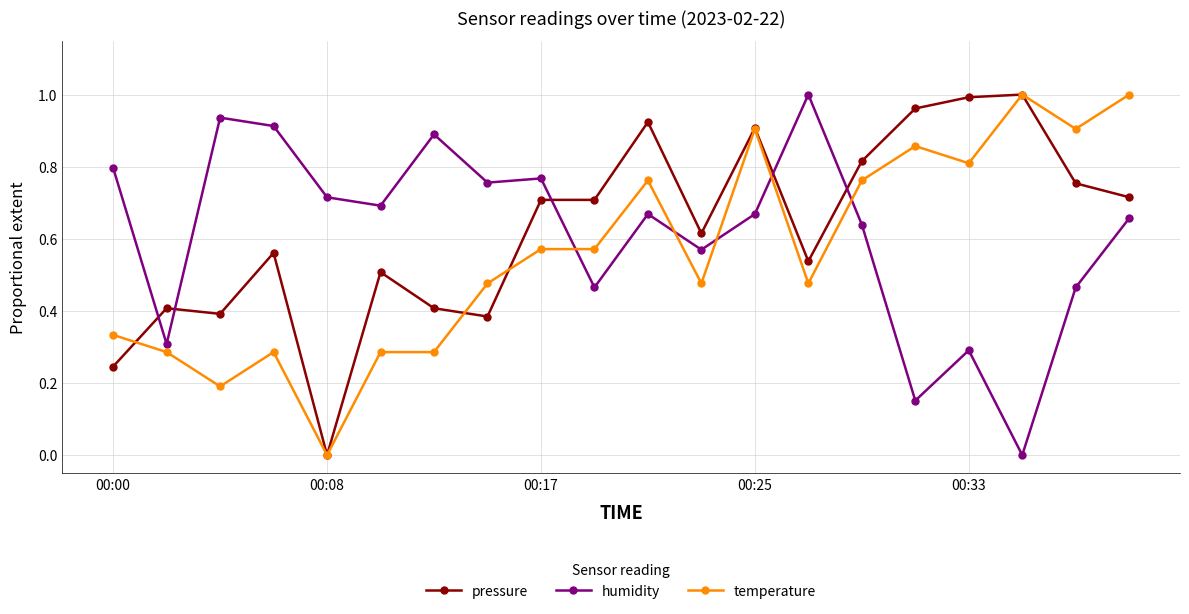

True or false: pressure has more than 1 points higher than both neighbors.

True